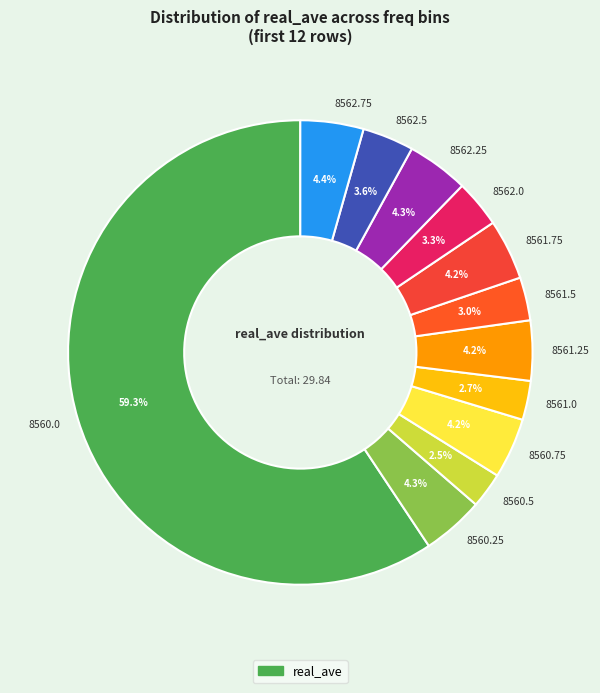

To the nearest percent, what is the combined percentage of 8561.0 and 8562.25?

7%